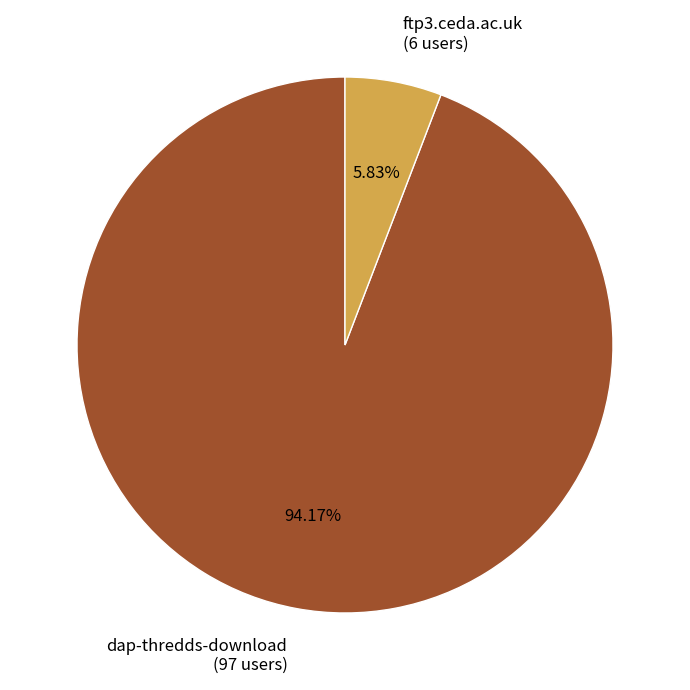

Do ftp3.ceda.ac.uk and dap-thredds-download together represent more than half of the pie?

Yes